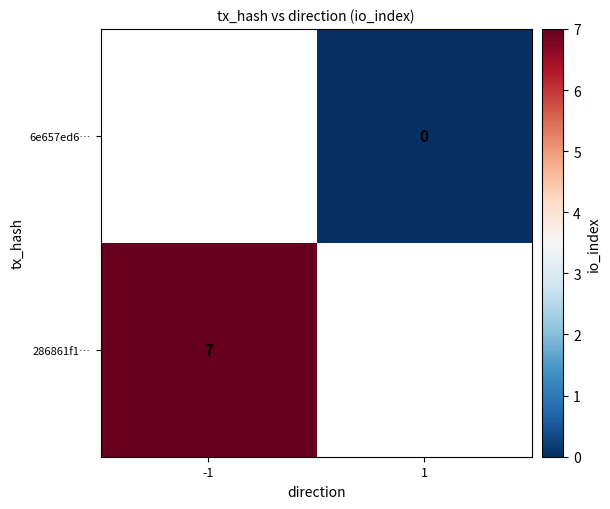

Which label corresponds to the smallest value in the chart?

1